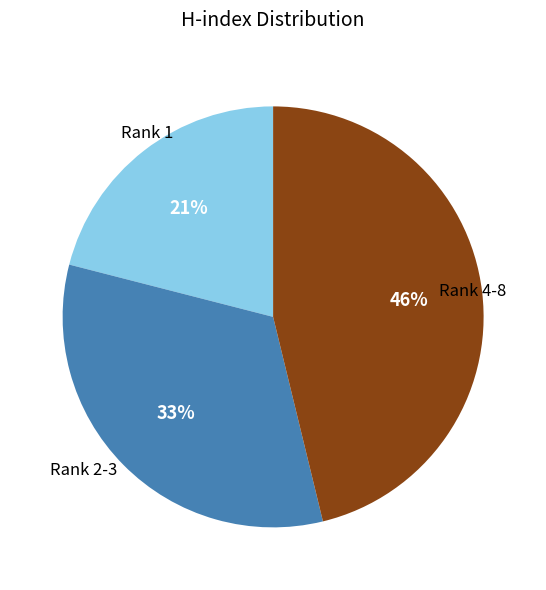

Does any single category account for the majority?

No